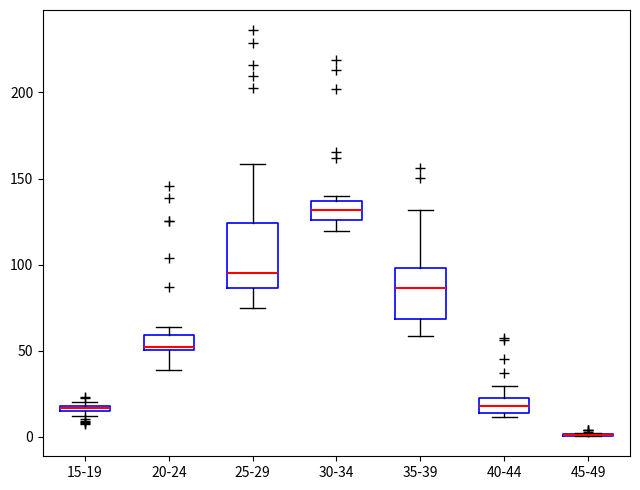

Which box is the tallest, from its lower edge to its upper edge?

25-29